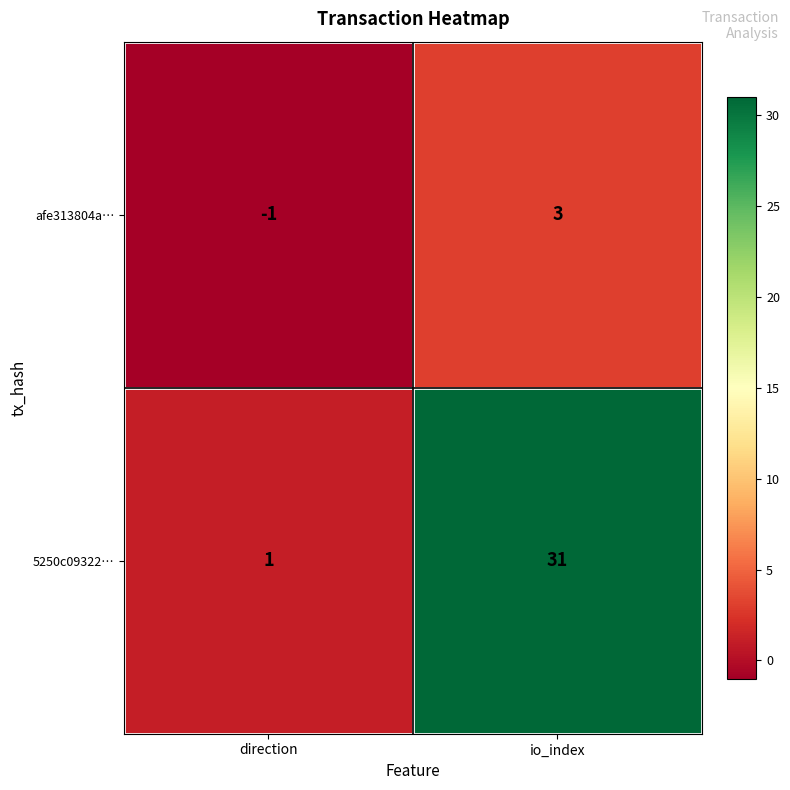

Which label corresponds to the smallest value in the chart?

direction